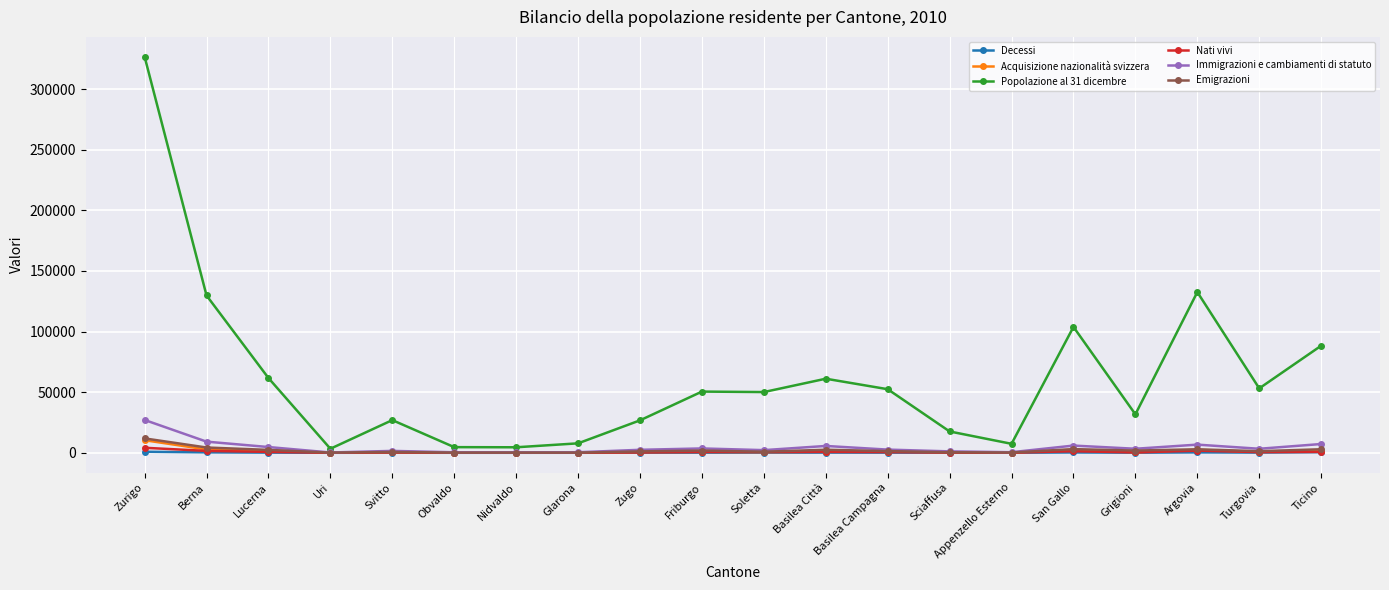

What is the label of the 17th point from the right?

Uri